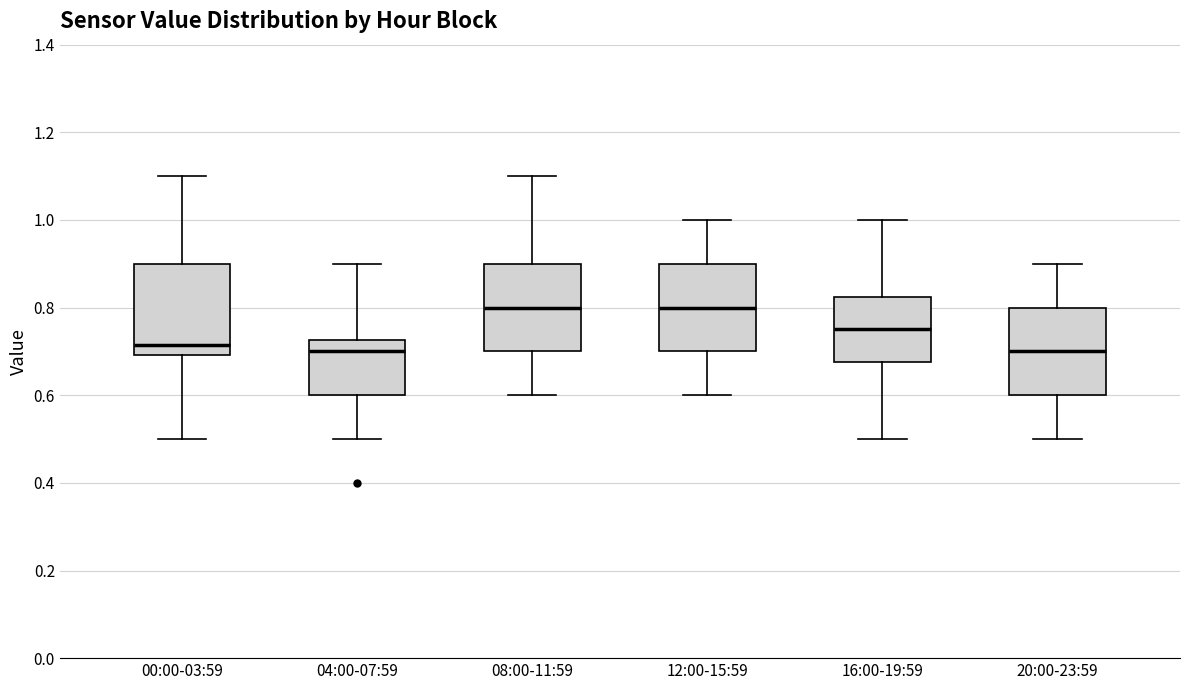

Reading left to right, read every box against the y-axis: the position of its median line, the range the box covers, and the ends of its whiskers. The values are not printed on the chart, so give them approximately, as read against the axis.

00:00-03:59: median 0.72, box 0.70 to 0.90, whiskers 0.50 to 1.10
04:00-07:59: median 0.70, box 0.60 to 0.72, whiskers 0.50 to 0.90
08:00-11:59: median 0.80, box 0.70 to 0.90, whiskers 0.60 to 1.10
12:00-15:59: median 0.80, box 0.70 to 0.90, whiskers 0.60 to 1.00
16:00-19:59: median 0.76, box 0.68 to 0.82, whiskers 0.50 to 1.00
20:00-23:59: median 0.70, box 0.60 to 0.80, whiskers 0.50 to 0.90